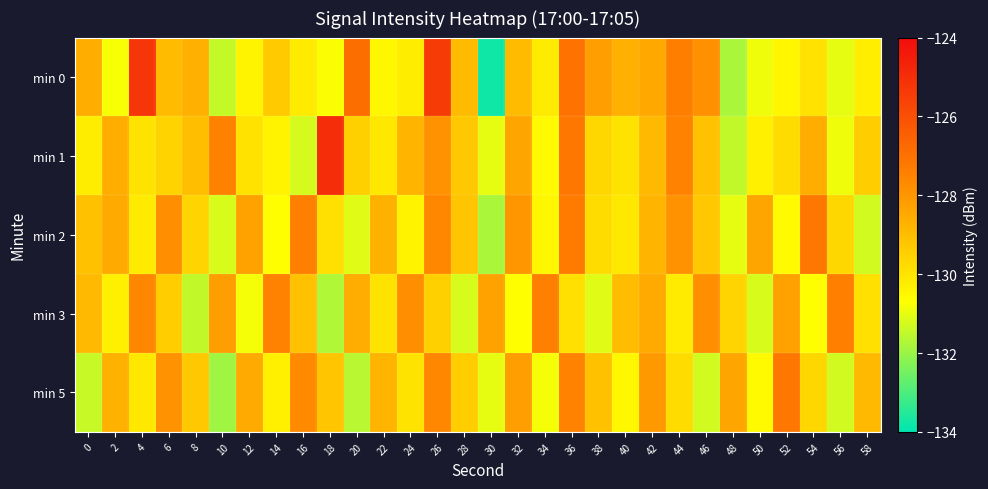

What is the difference between the highest and lowest values at 26?

4.1